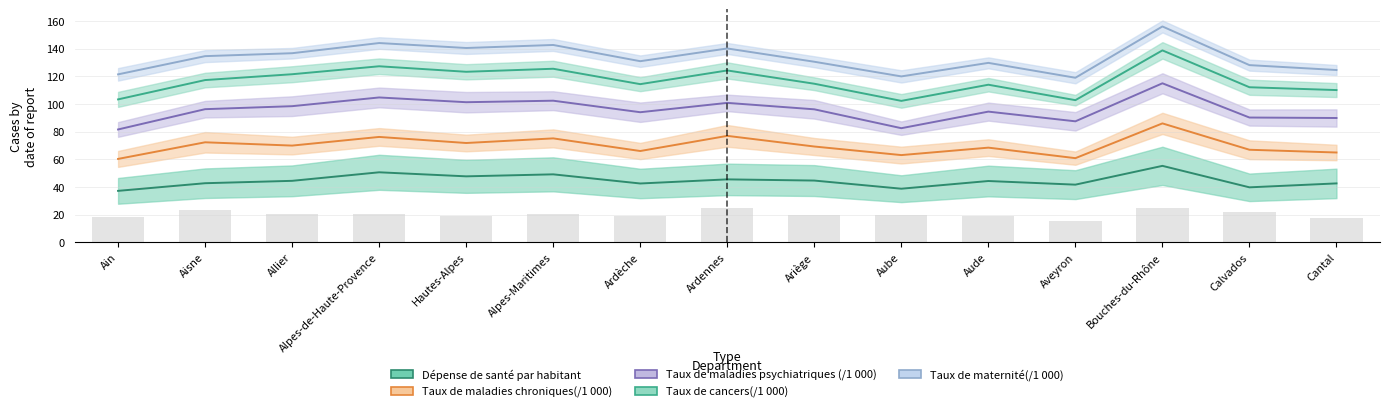

What is the spread (max minus min) of values at Aude?

85.4